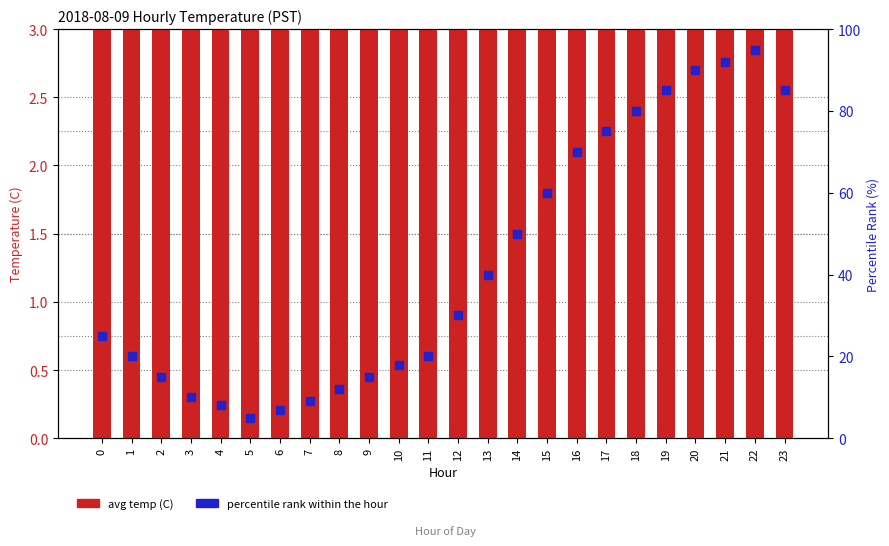

Is the value of percentile rank (%) at 23 greater than the value of avg temp (C) at 14?

Yes